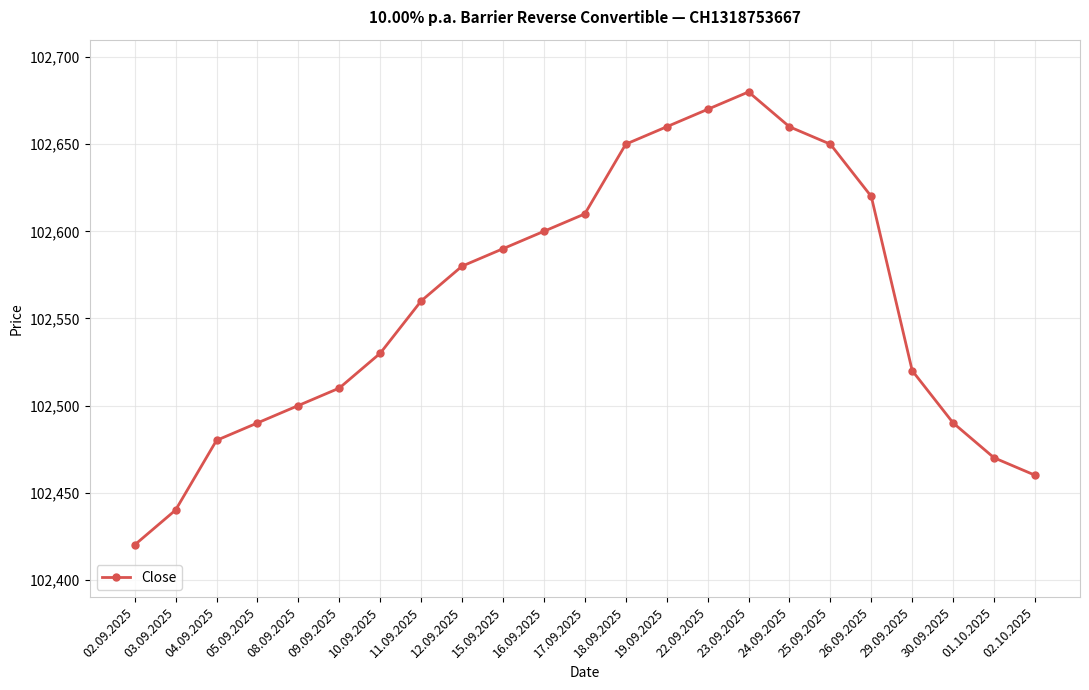

How many interior local peaks (higher than both neighbors) does the data have?

1